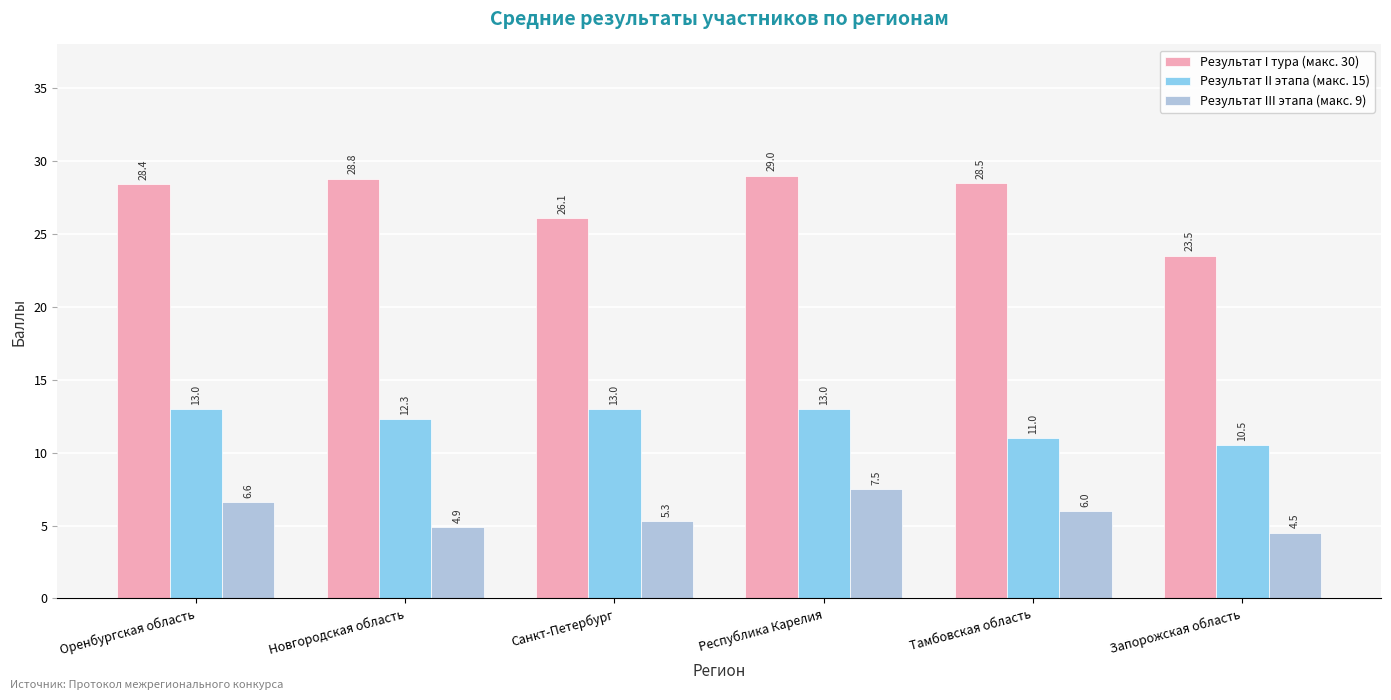

What is the value of the Результат I тура (макс. 30) bar at the 5th from the left?

28.5